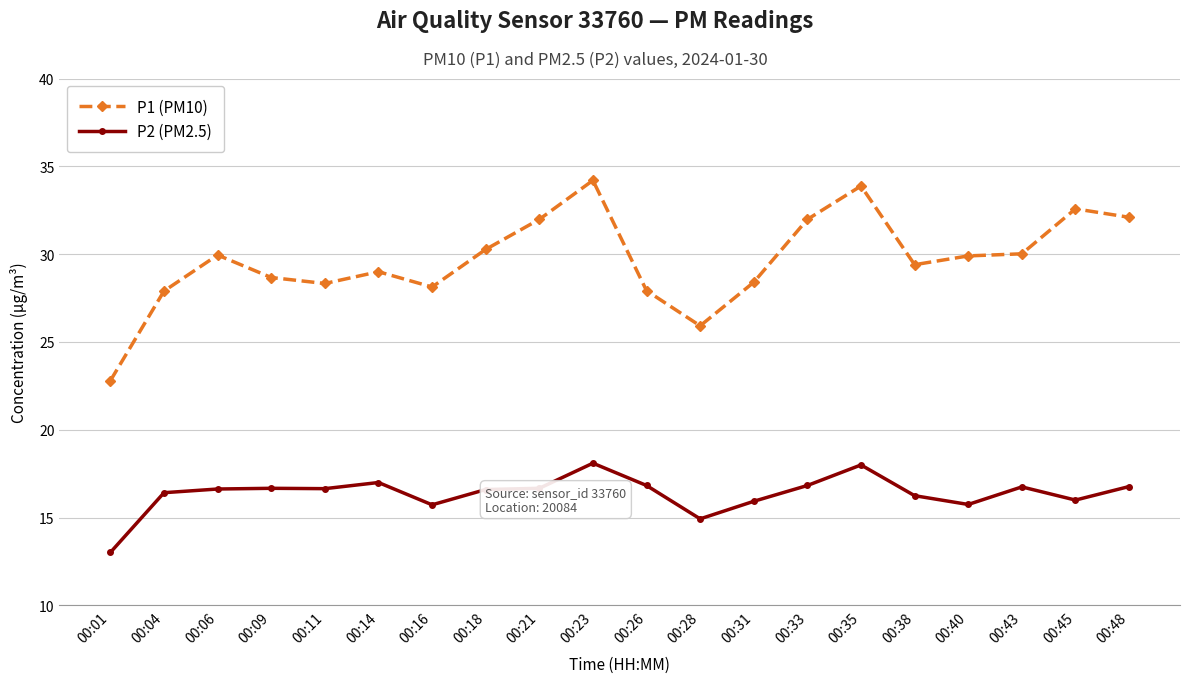

What is the difference between the highest and lowest values at 00:23?

16.1